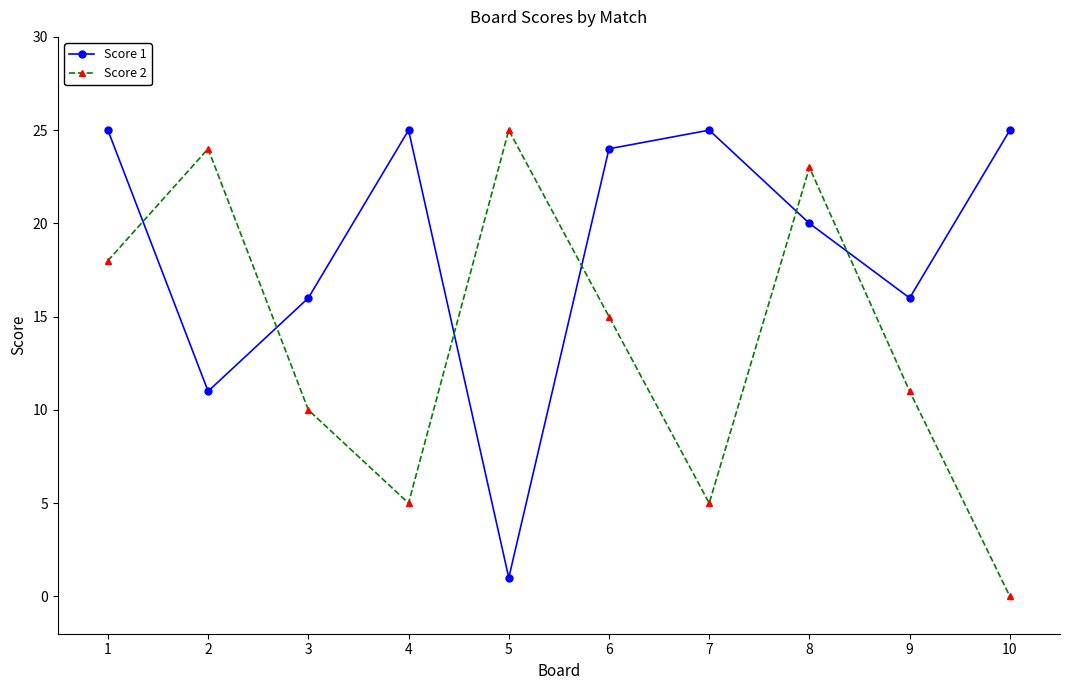

What is the difference between the Score 1 values at 1 and 8?

5